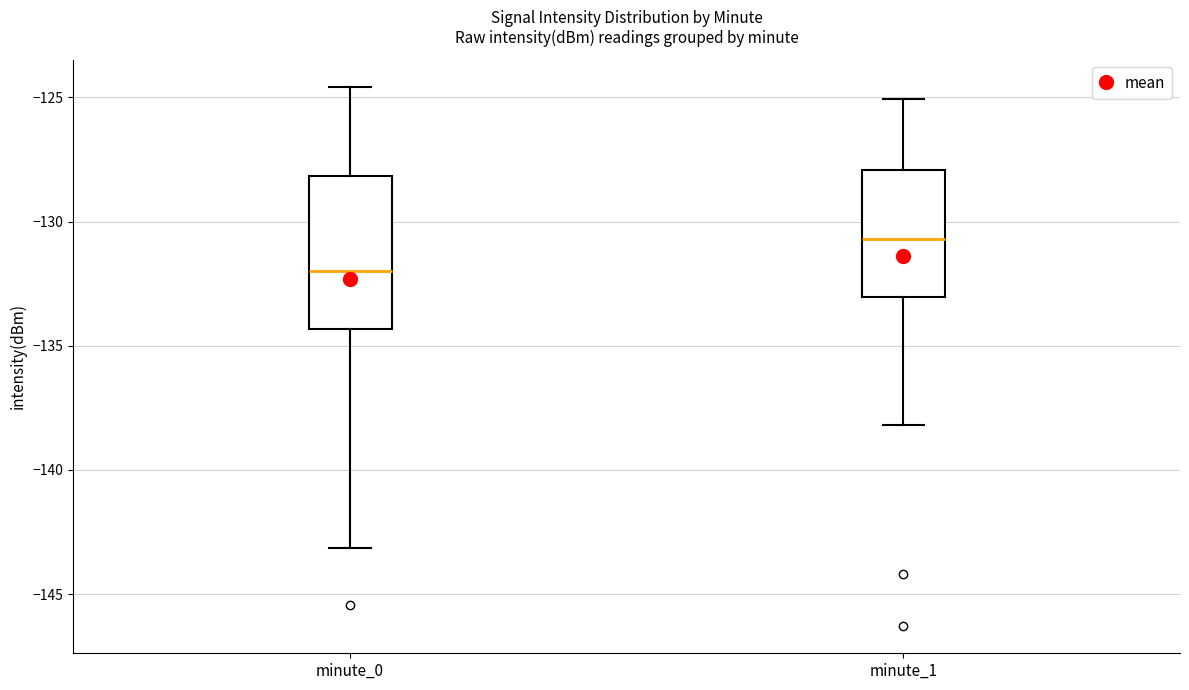

Reading left to right, read every box against the y-axis: the position of its median line, the range the box covers, and the ends of its whiskers. The values are not printed on the chart, so give them approximately, as read against the axis.

minute_0: median -132.0, box -134.5 to -128.0, whiskers -143.0 to -124.5
minute_1: median -130.5, box -133.0 to -128.0, whiskers -138.0 to -125.0